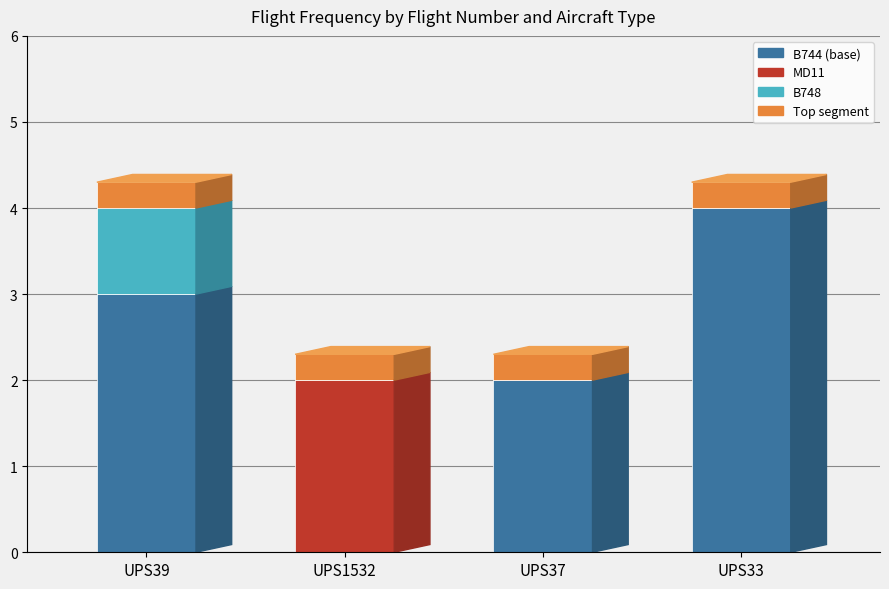

What is the total value across all series at UPS33?

4.3